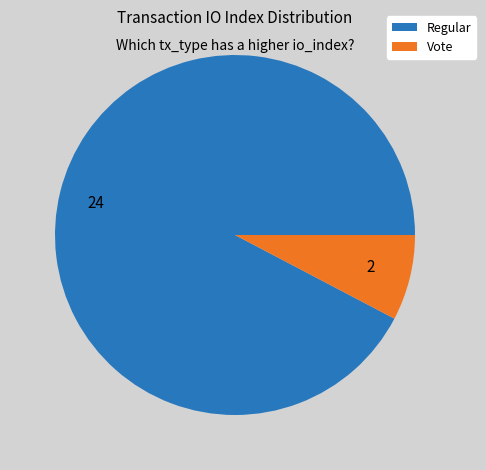

Is there any slice that represents more than half of the pie?

Yes